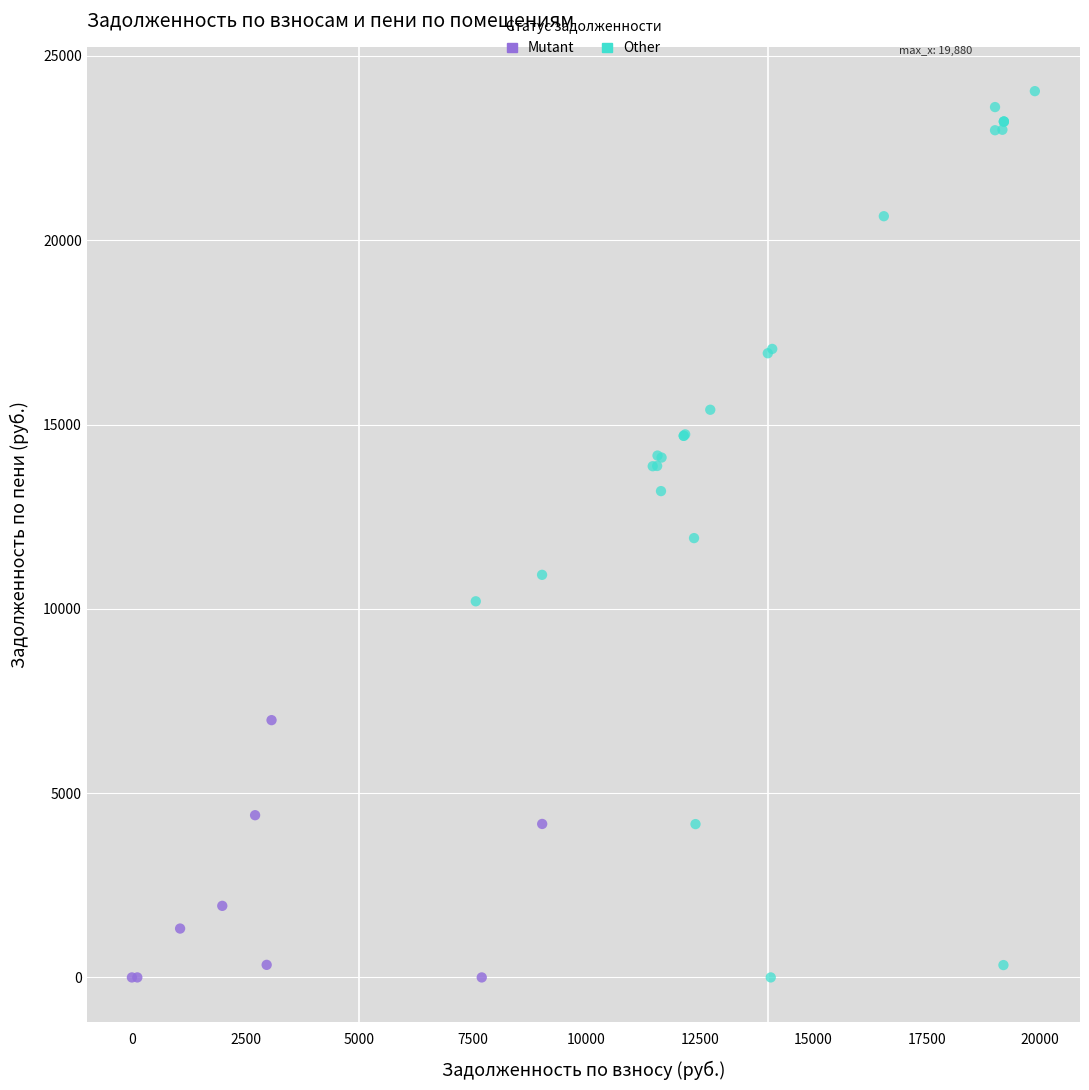

Which series reaches the maximum Y coordinate?

Other